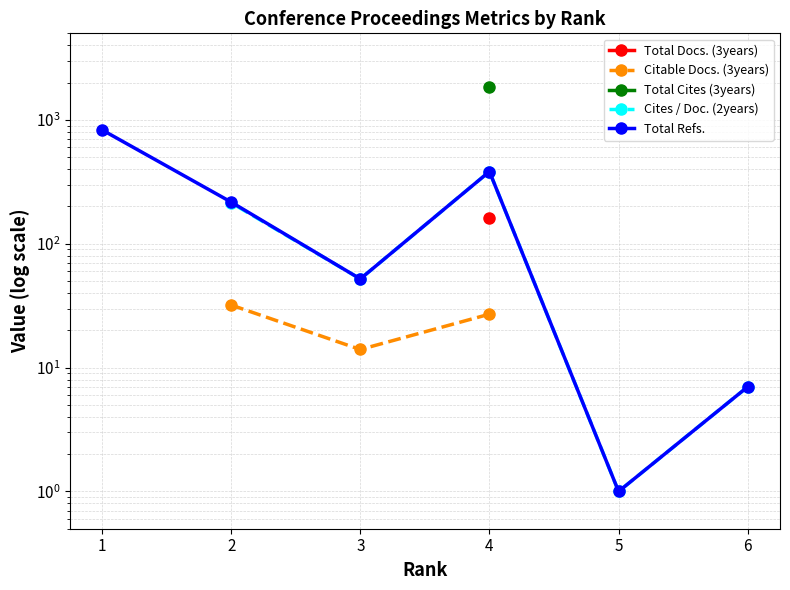

What are all the series names shown in the legend?

Total Docs. (3years), Citable Docs. (3years), Total Cites (3years), Cites / Doc. (2years), Total Refs.